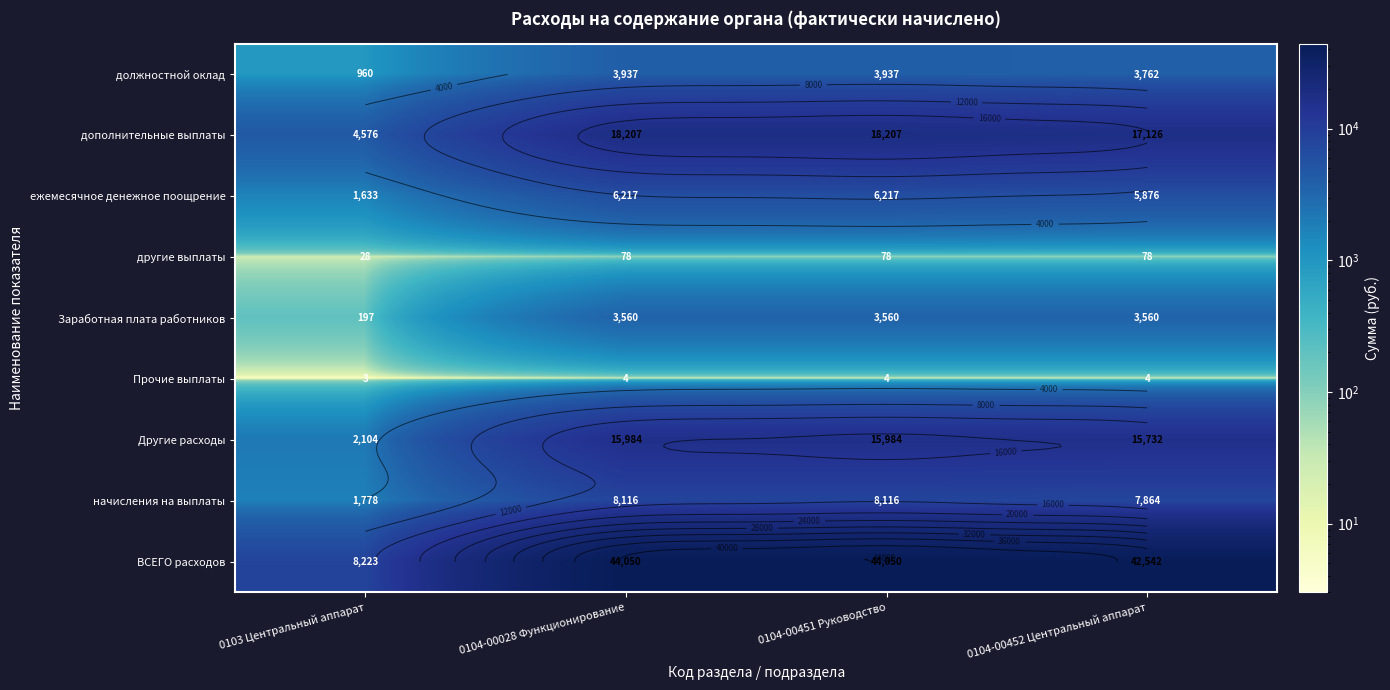

What is the sum of the Прочие выплаты values at 0104-00028 Функционирование and 0104-00452 Центральный аппарат?

8